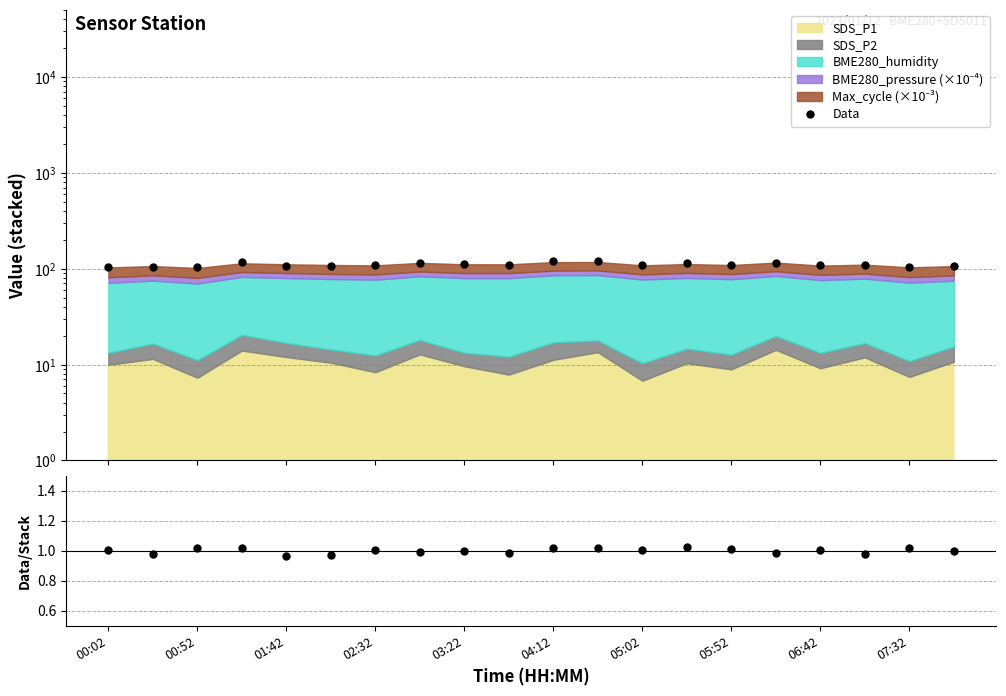

The Data series shows 110.1 at 05:52. True or false?

True